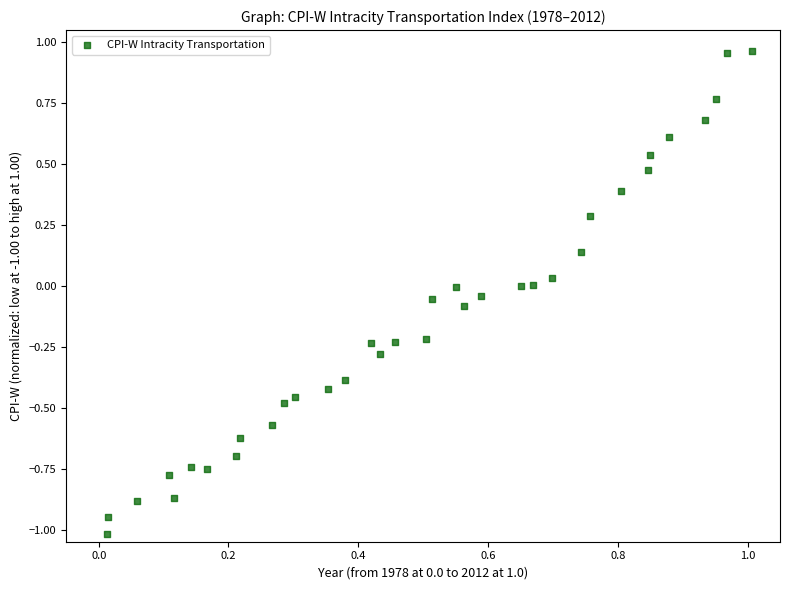

What is the range of Y values (max minus min)?

2.0